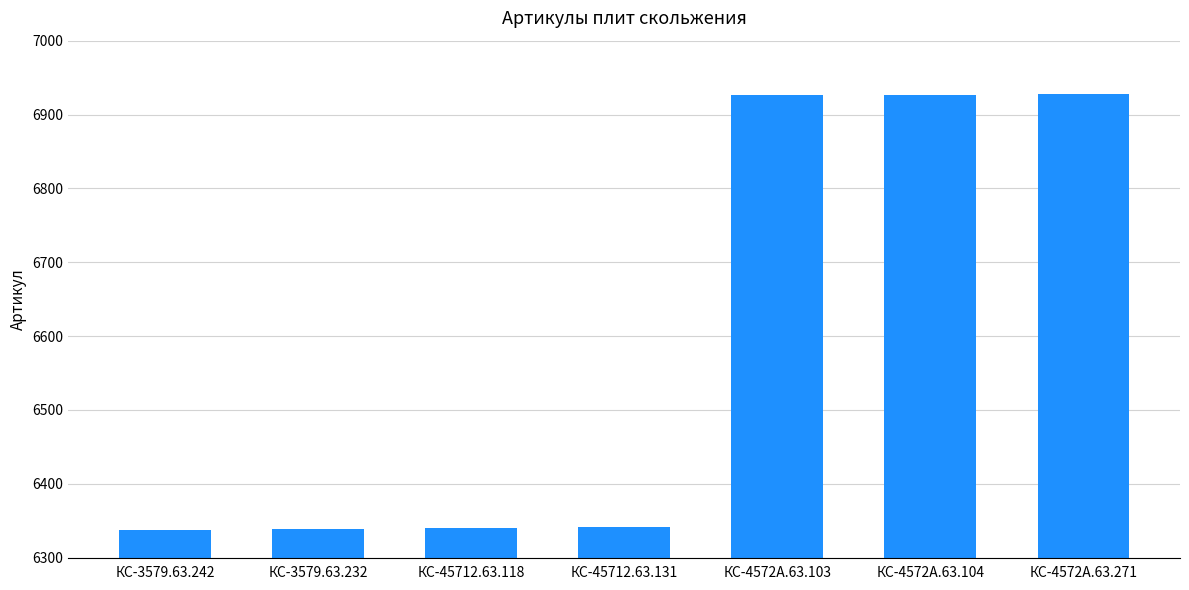

What is the ratio of the value at КС-4572А.63.104 to the value at КС-45712.63.131?

1.1